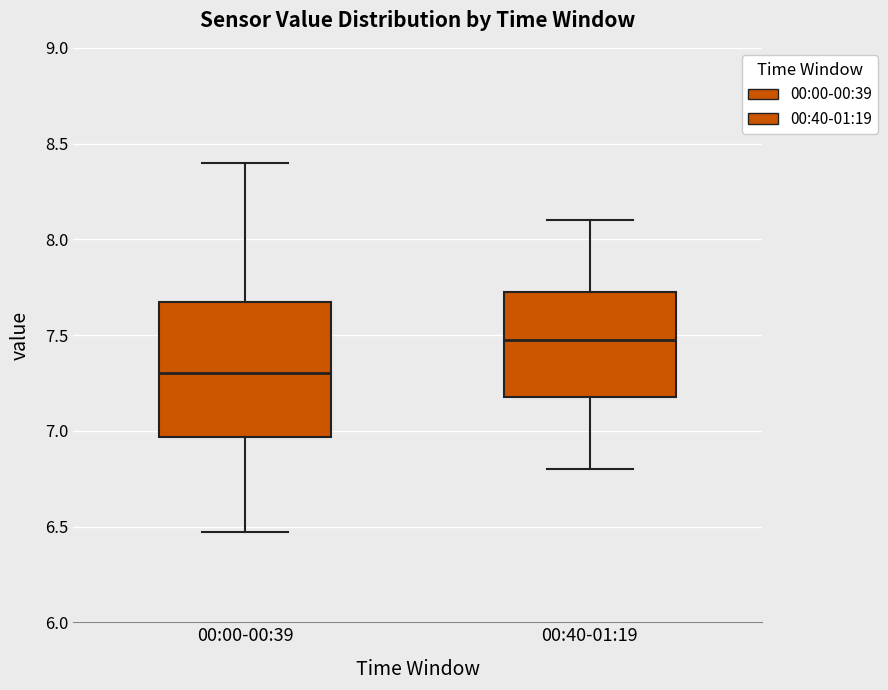

Which box's median line is the lowest?

00:00-00:39